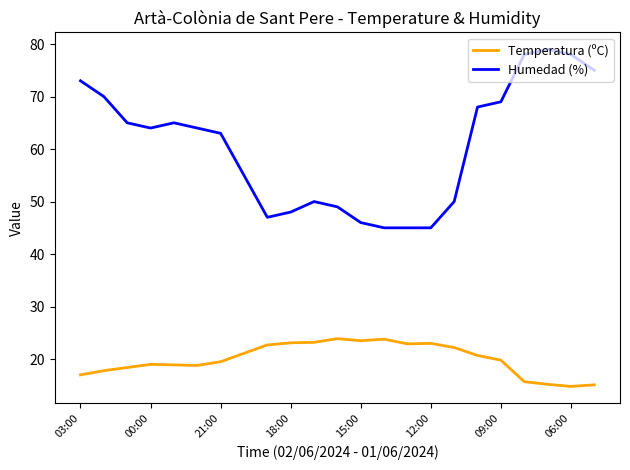

Which series has the largest range (max minus min)?

Humedad (%)